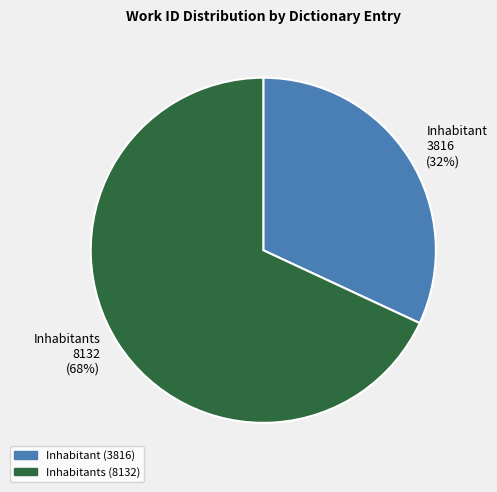

What is the smallest slice in the pie chart?

Inhabitant